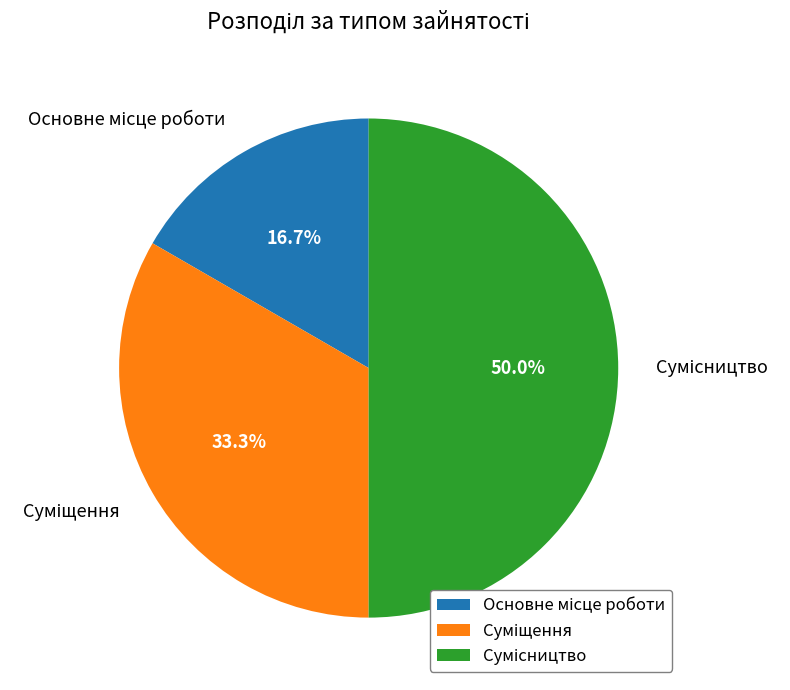

Which slice is the smallest?

Основне місце роботи